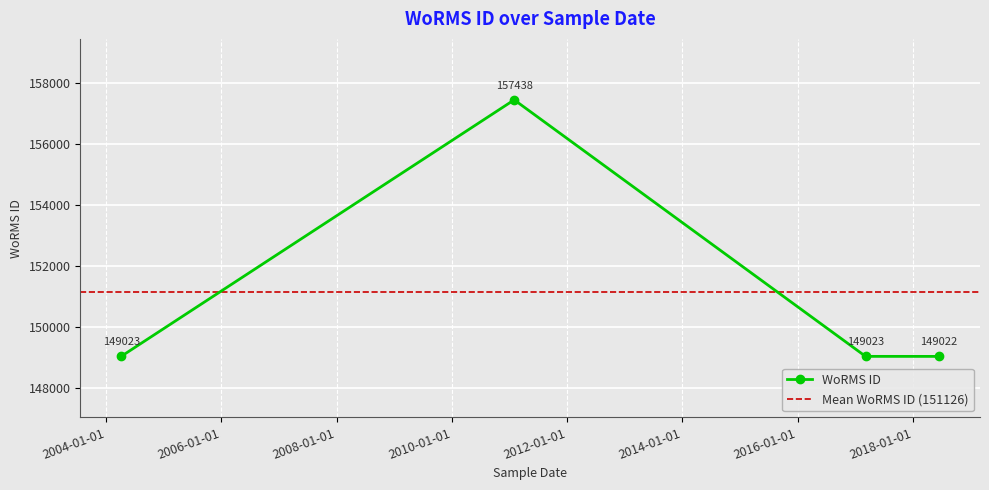

What is the change in value from 2011-01-31 to 2018-06-16?

-8416